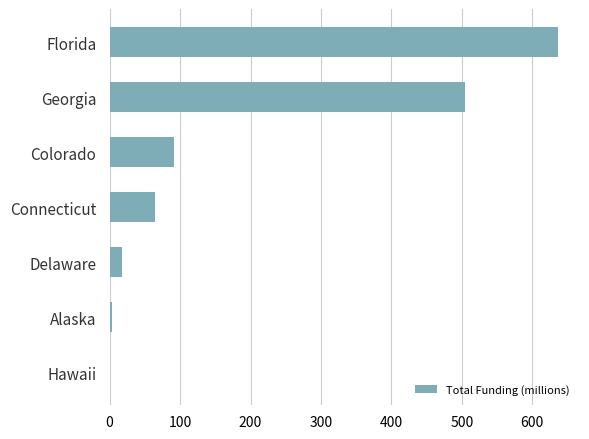

Count the number of data series in this chart.

1